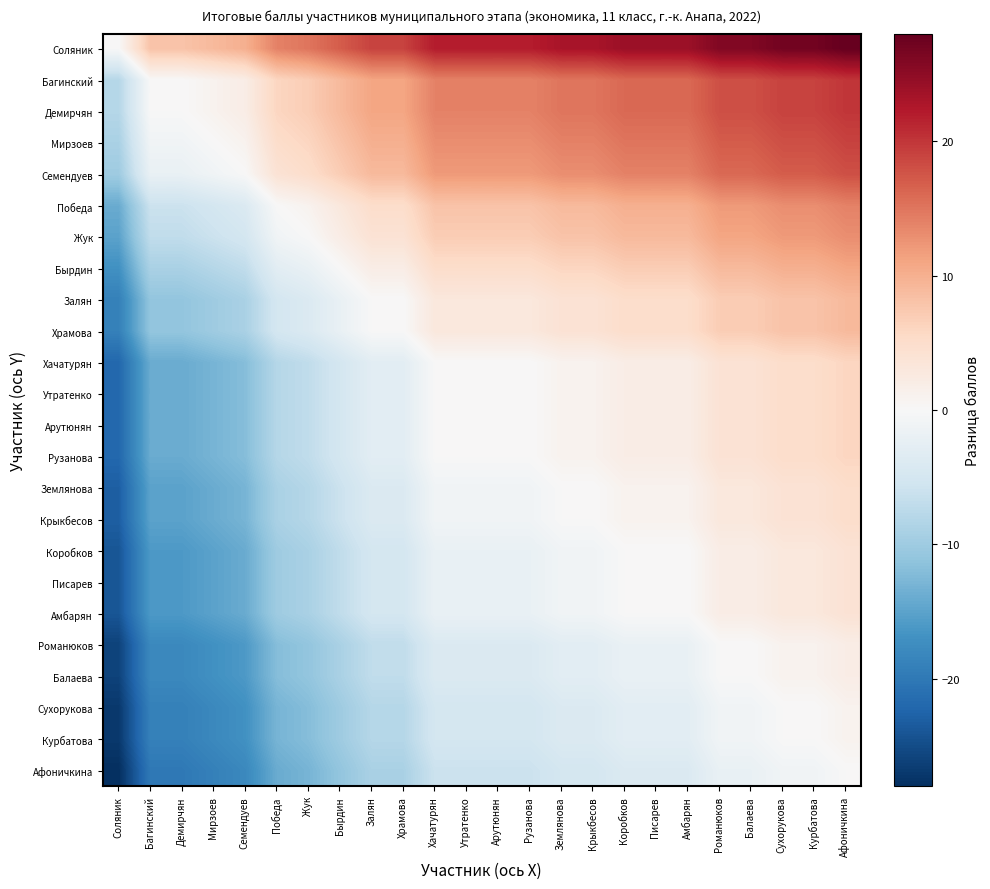

At how many categories does at least one series exceed 8?

21